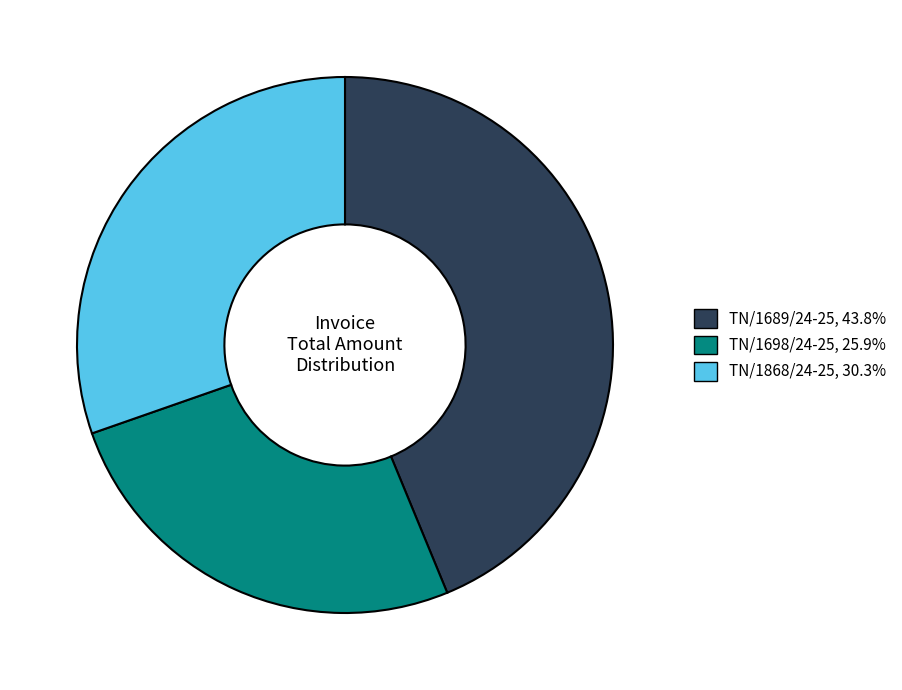

How many segments does this pie chart have?

3